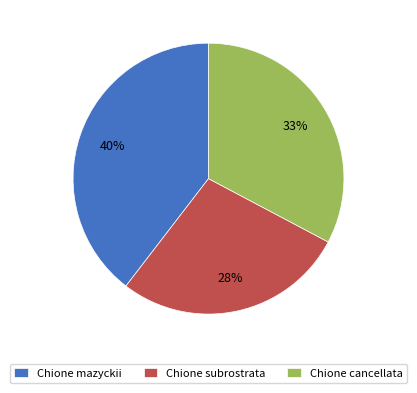

How many slices are in this pie chart?

3